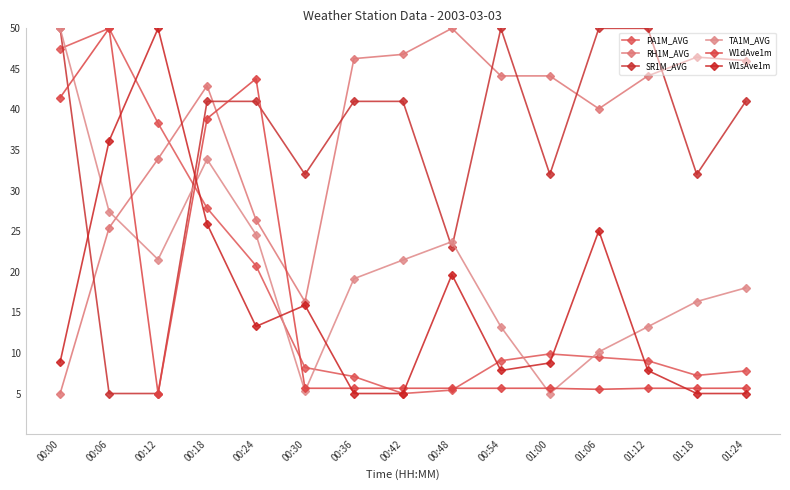

What is the lowest value of the TA1M_AVG series?

5.0